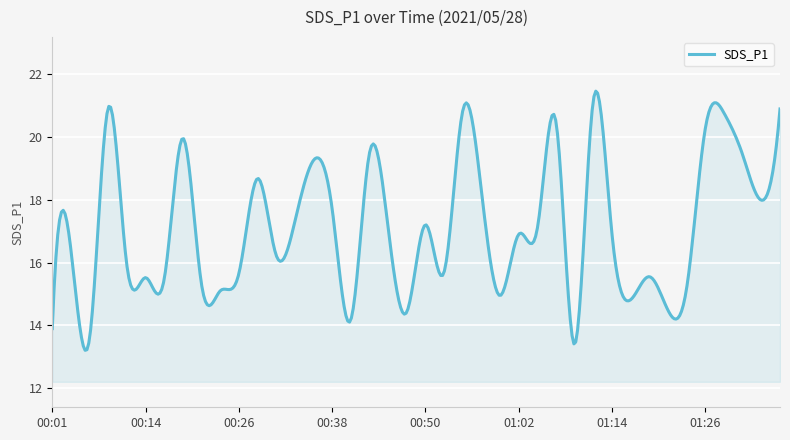

What is the difference between the maximum and minimum values?

8.2